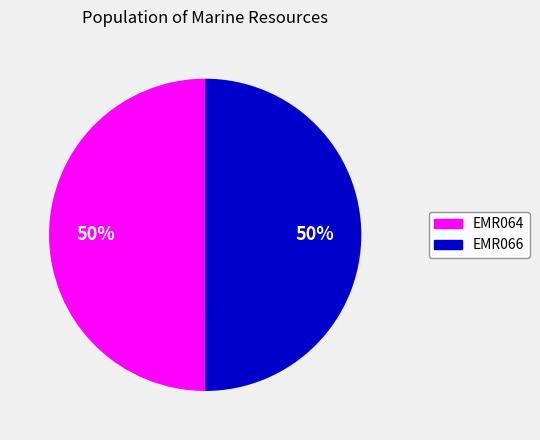

Is it true that EMR064 is 59% of the pie?

False